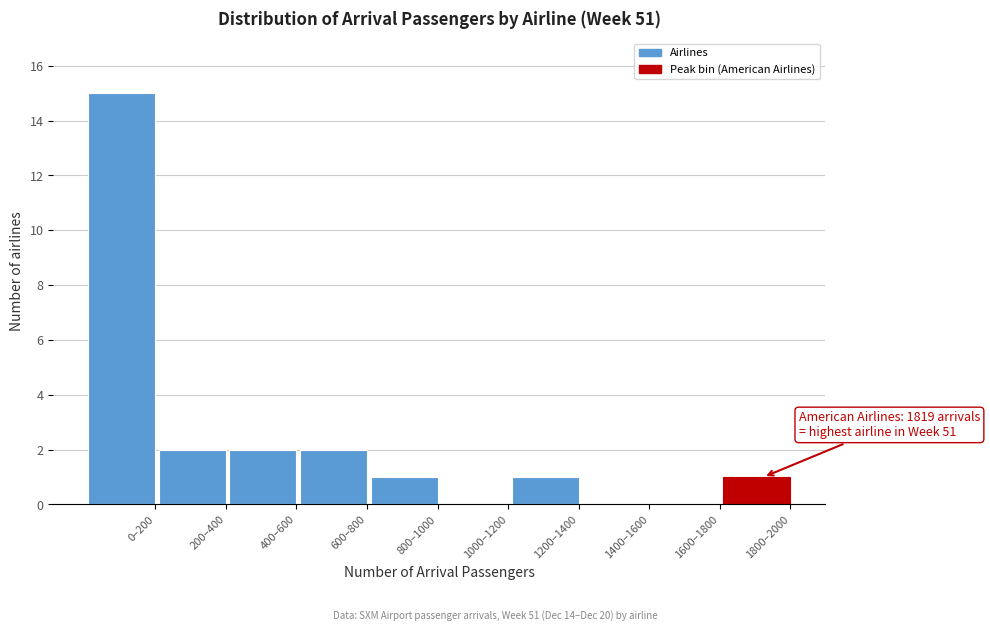

Reading left to right, what are all the values shown in this chart?

0–200=15	200–400=2	400–600=2	600–800=2	800–1000=1	1000–1200=0	1200–1400=1	1400–1600=0	1600–1800=0	1800–2000=1